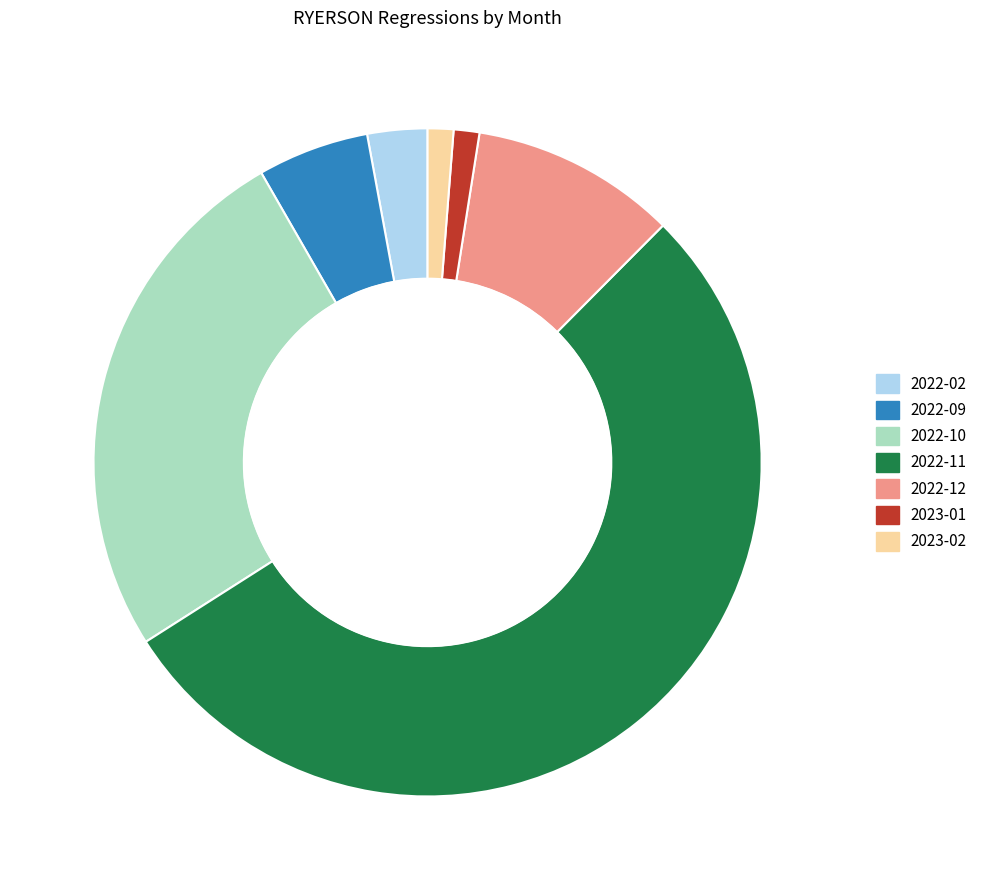

Do 2022-02 and 2023-01 together represent more than half of the pie?

No